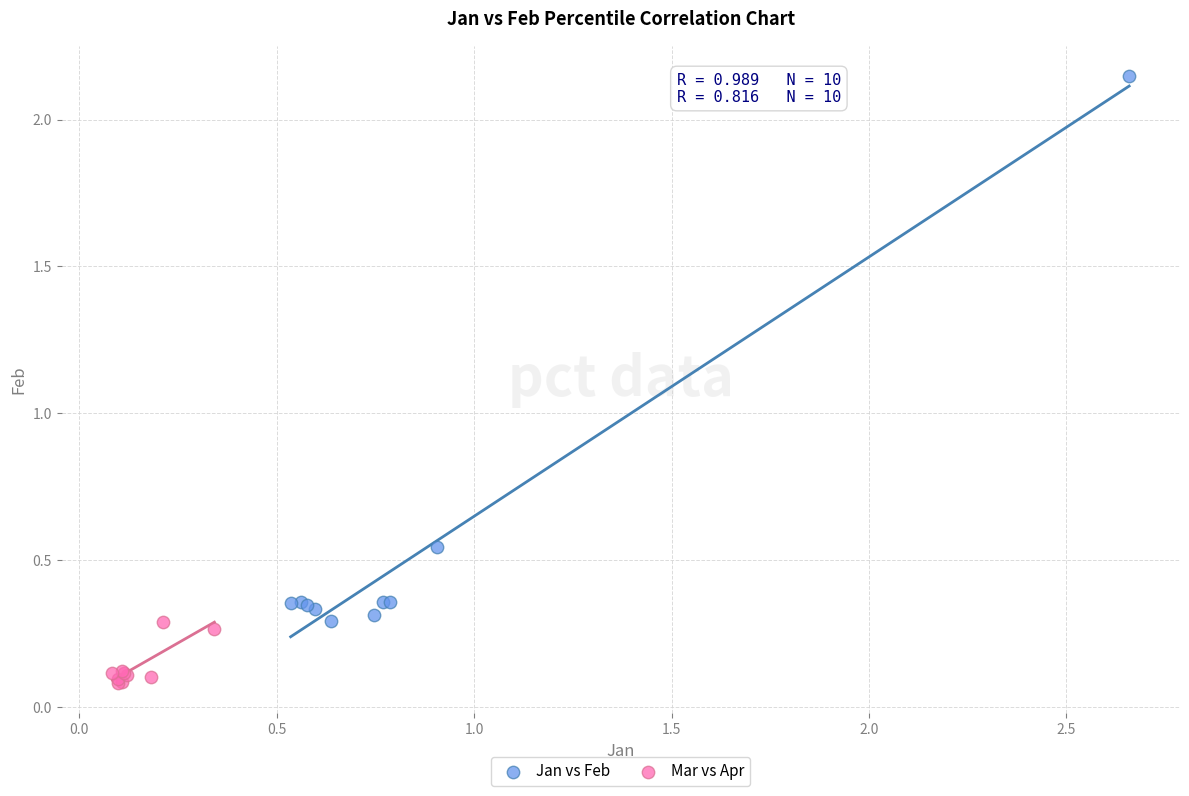

Which series has the largest Y range (max minus min)?

Jan vs Feb